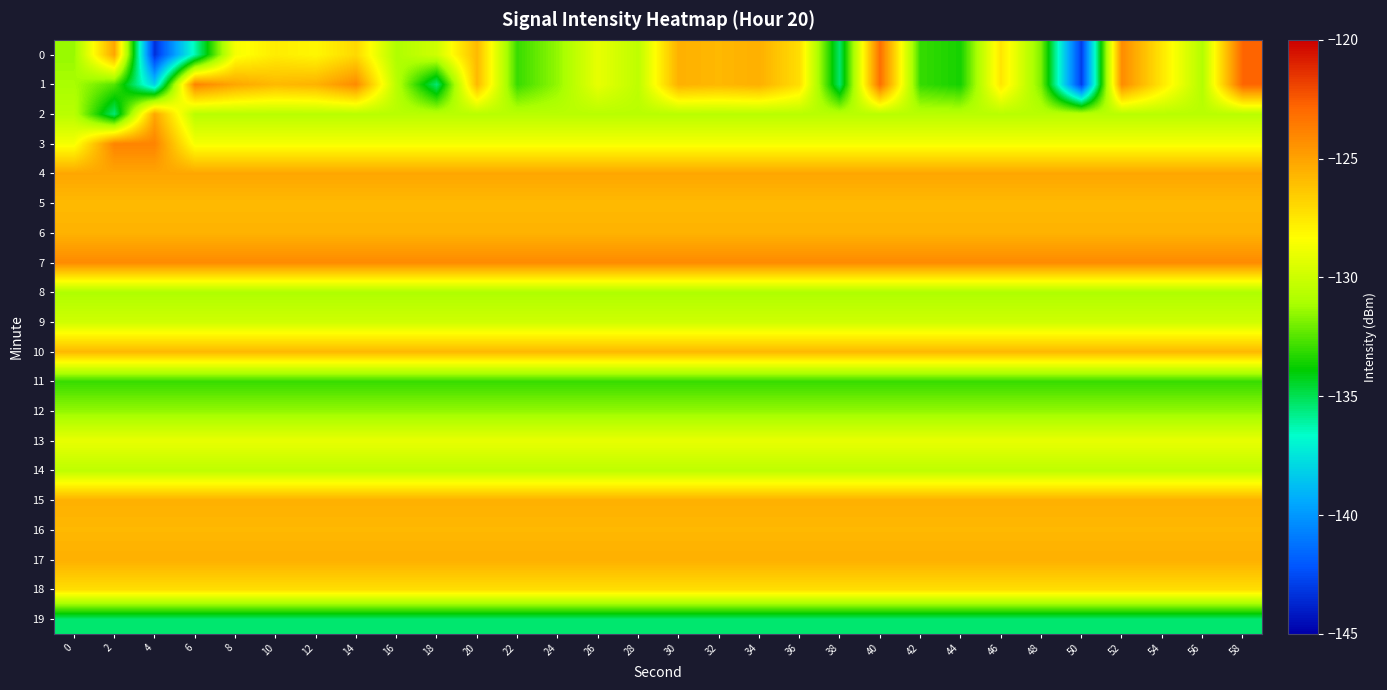

What is the maximum value shown in the chart?

-122.8